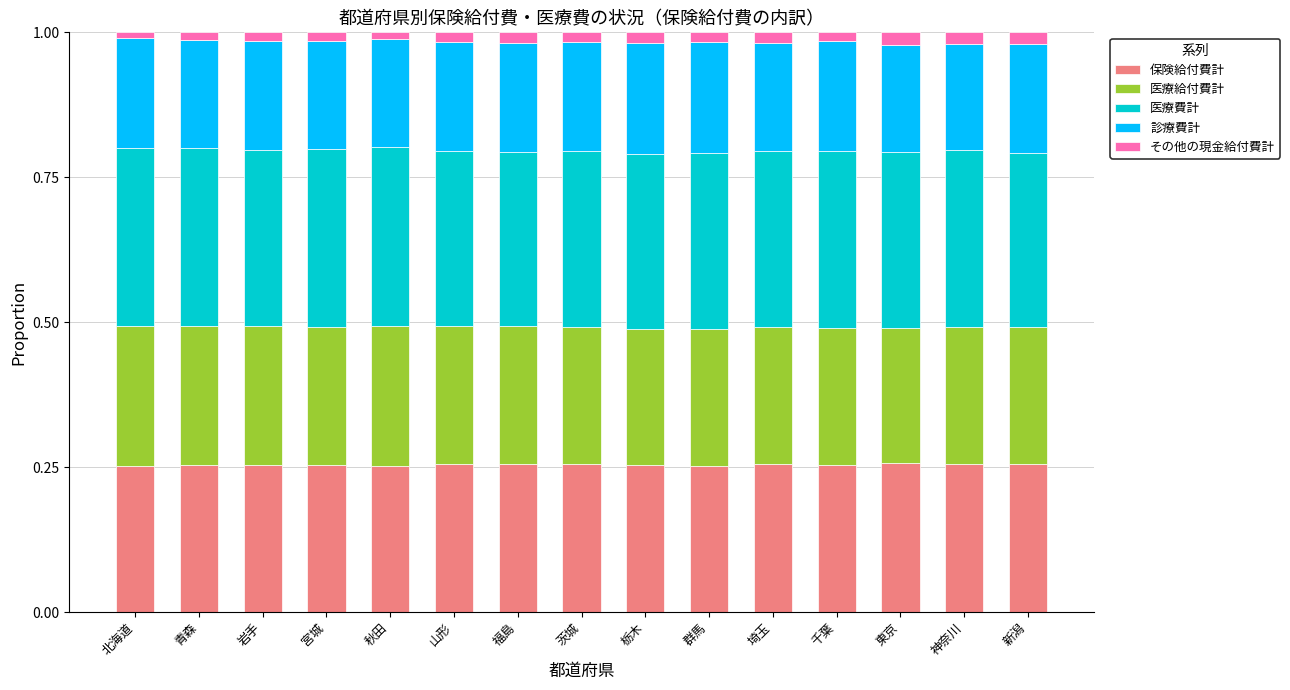

The value of 保険給付費計 at 茨城 is 0.3. True or false?

True